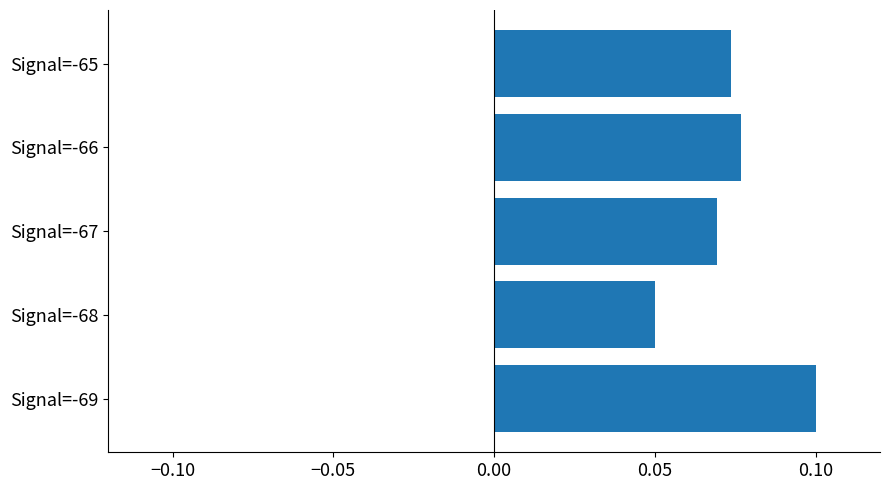

What is the sum of all values?

0.4